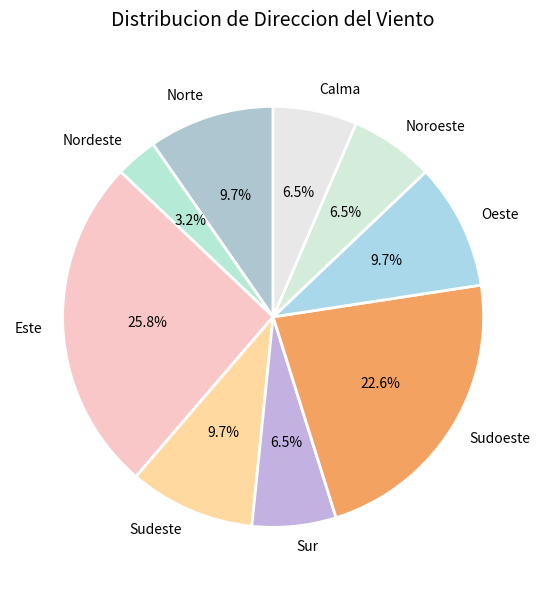

To the nearest percent, what is the combined percentage of Noroeste and Nordeste?

10%